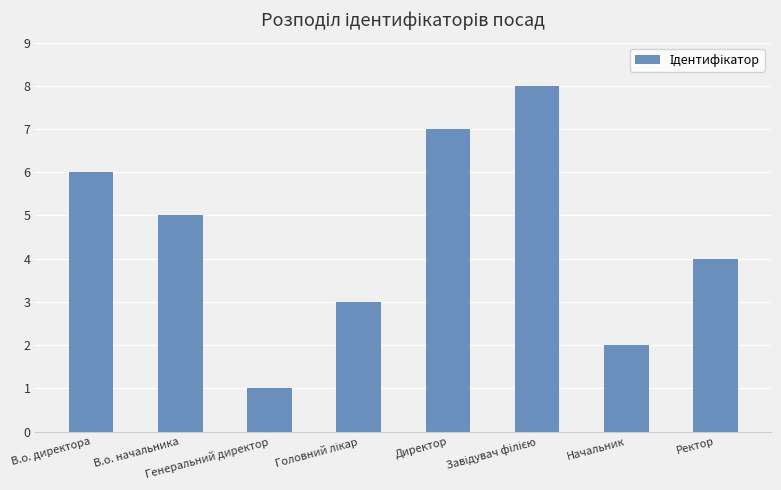

What is the difference between the maximum and minimum values?

7